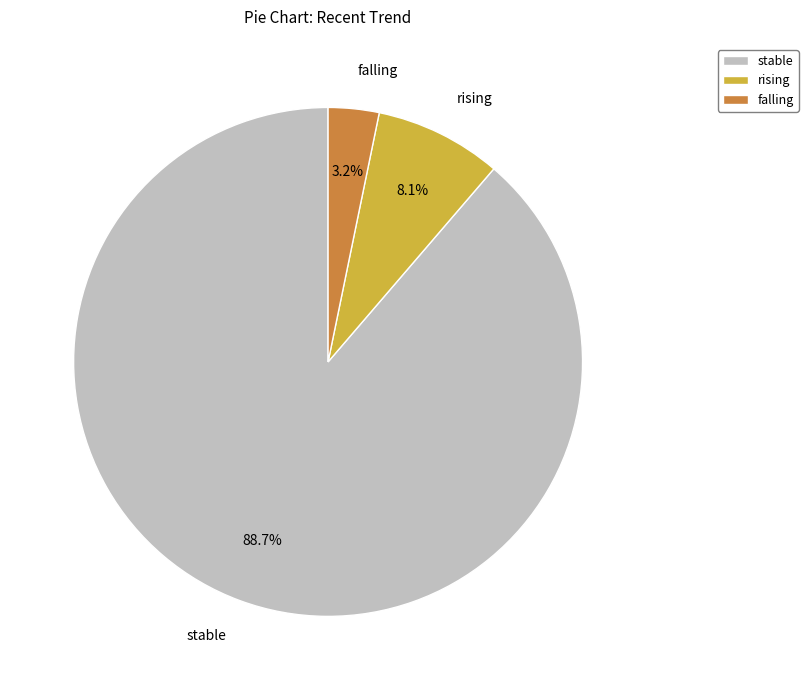

What is the total percentage of stable and falling?

91.9%